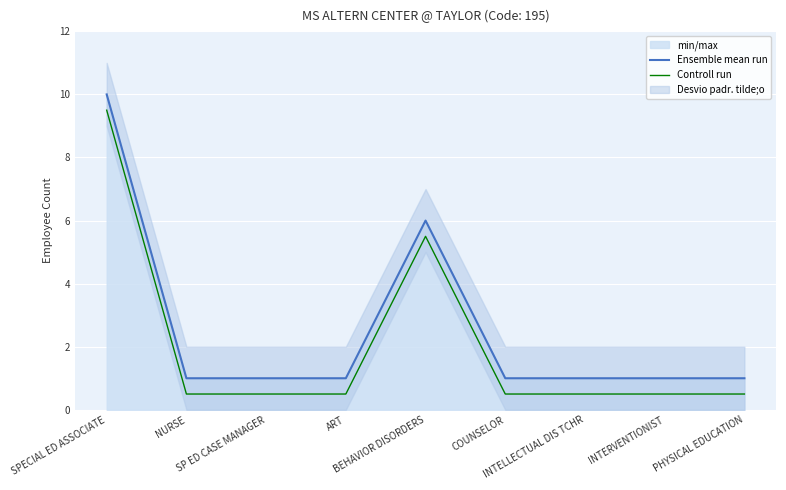

Does the chart display data point markers on the line(s)?

No